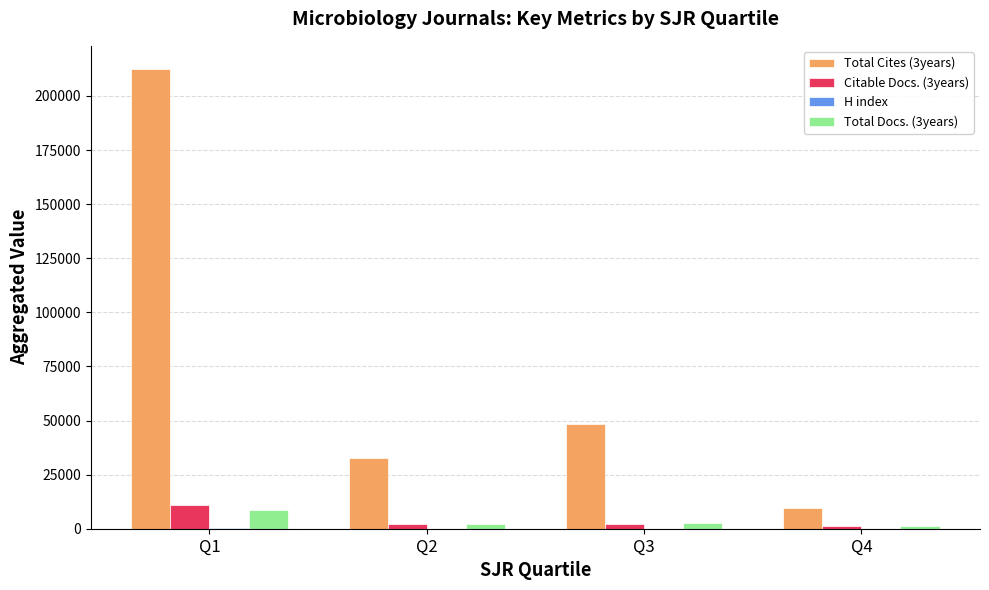

The Total Cites (3years) series shows 50981 at Q2. True or false?

False